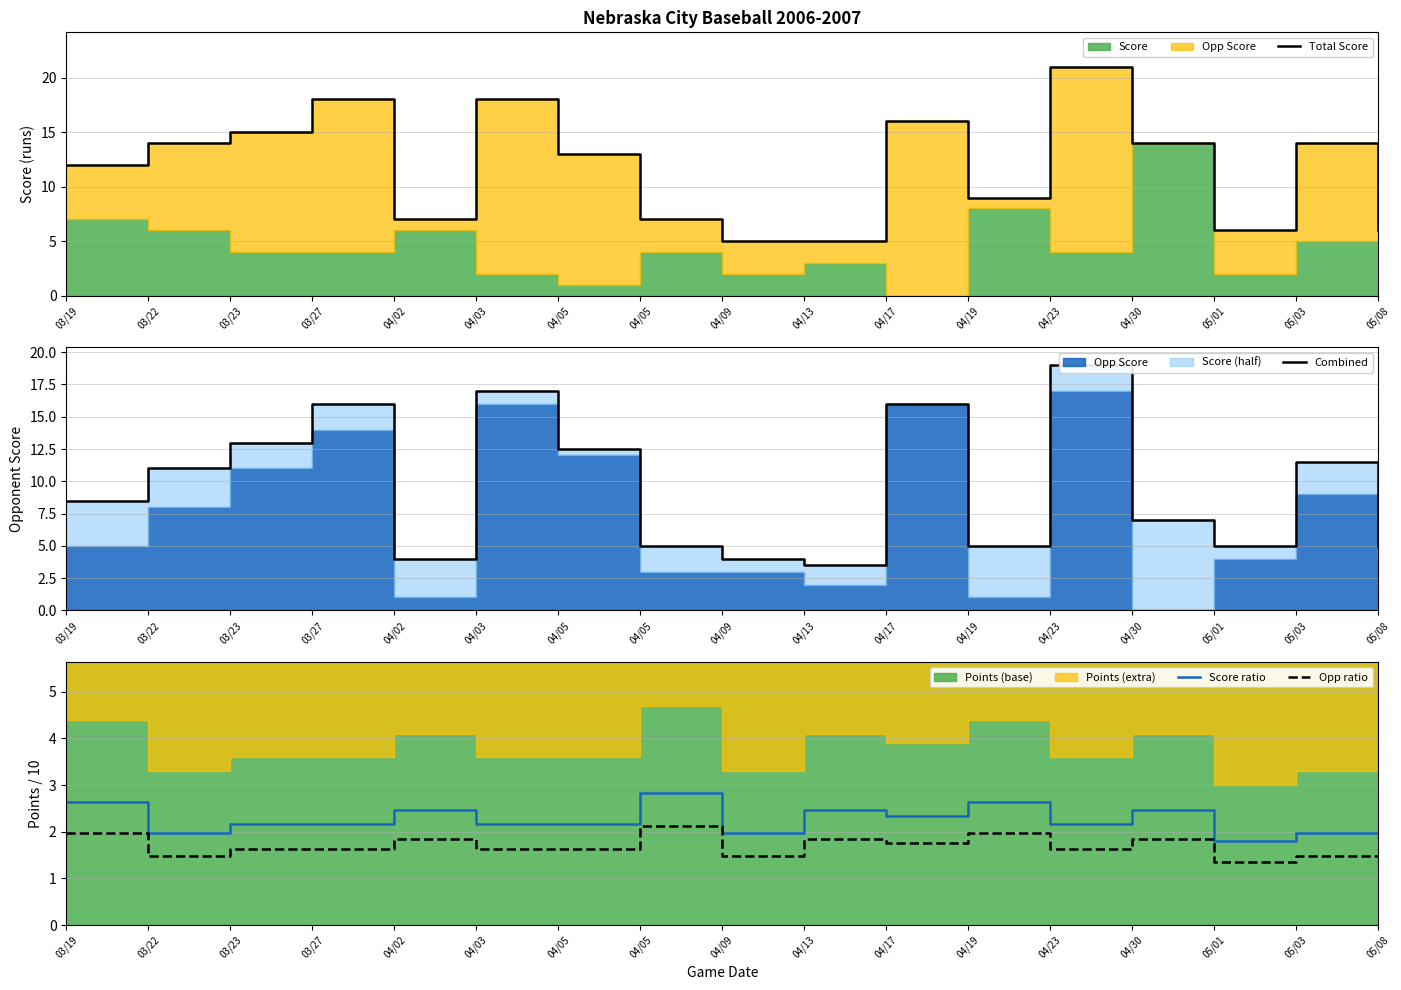

At which label is Total Score closest to 13?

04/05